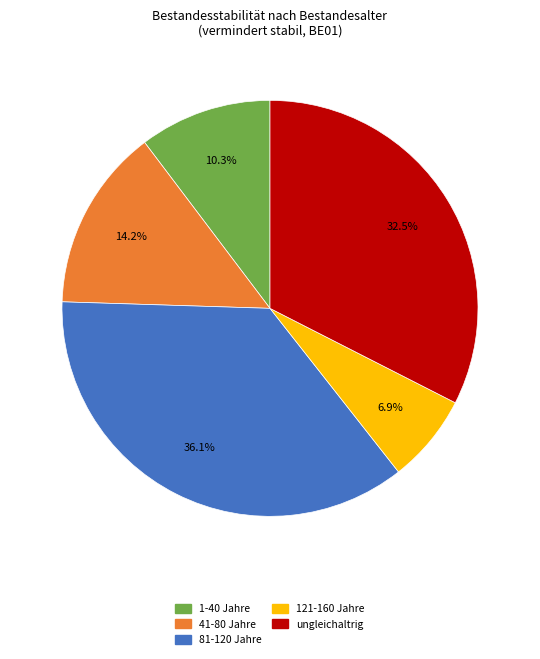

Is there any slice that represents more than half of the pie?

No